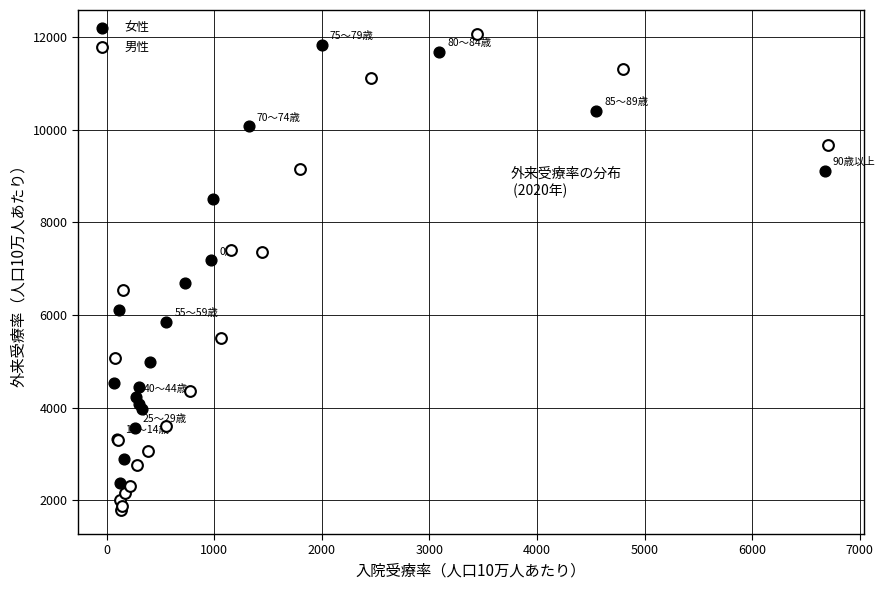

What are all the series names shown in the legend?

女性, 男性